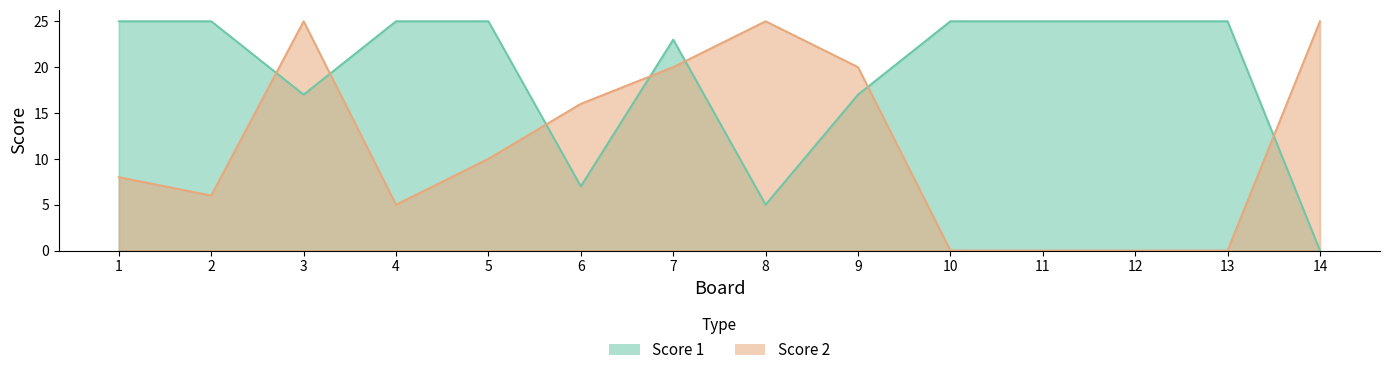

Which series has the widest spread of values?

Score 1